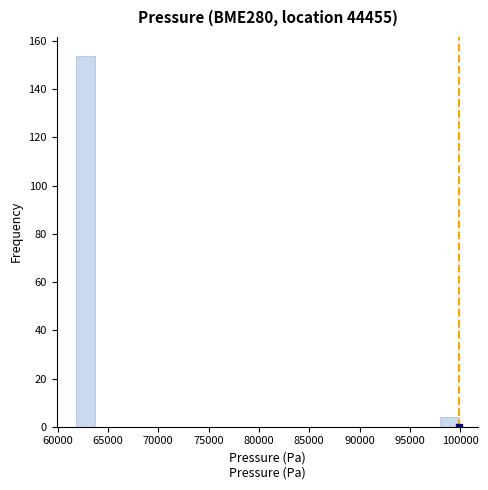

Around what value on the x-axis is the tallest bar? Give the approximate position of its centre, as read against the axis.

63000